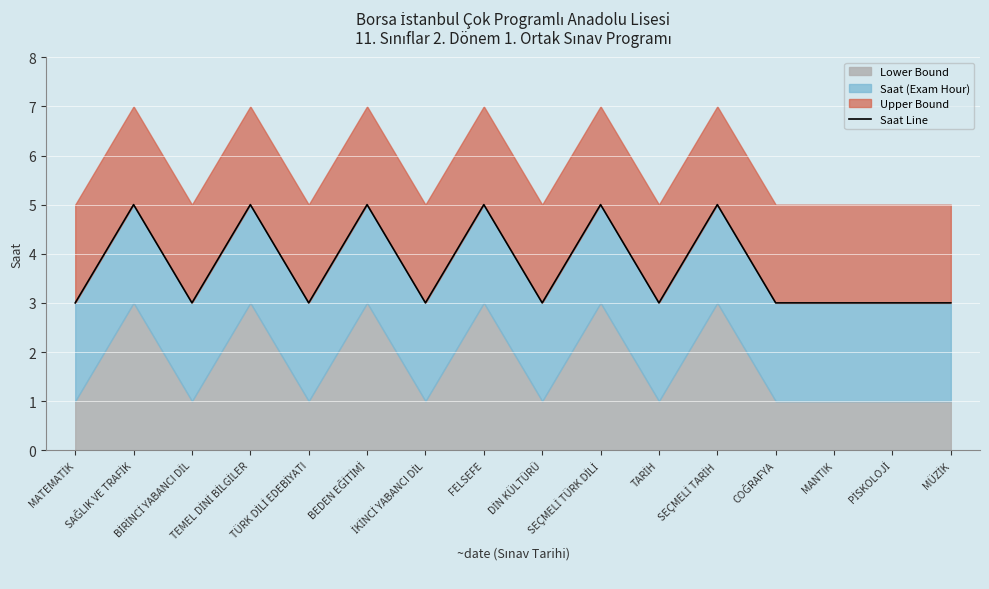

List the labels in order of value, largest first.

SAĞLIK VE TRAFİK, TEMEL DİNİ BİLGİLER, BEDEN EĞİTİMİ, FELSEFE, SEÇMELİ TÜRK DİLİ, SEÇMELİ TARİH, MATEMATİK, BİRİNCİ YABANCI DİL, TÜRK DİLİ EDEBİYATI, İKİNCİ YABANCI DİL, DİN KÜLTÜRÜ, TARİH, COĞRAFYA, MANTIK, PİSKOLOJİ, MÜZİK